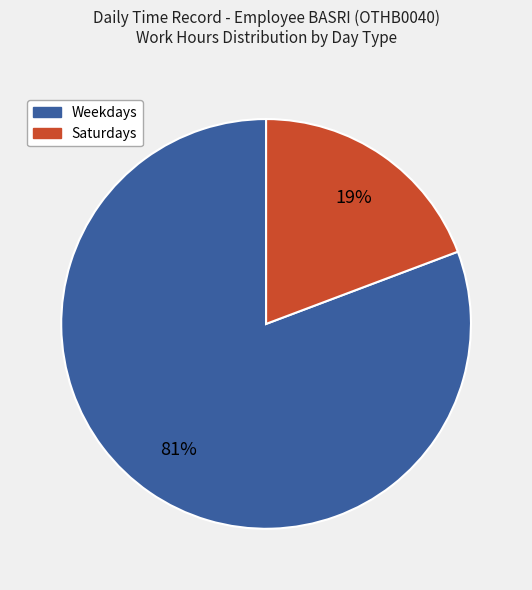

To the nearest percent, what is the average slice percentage?

50%